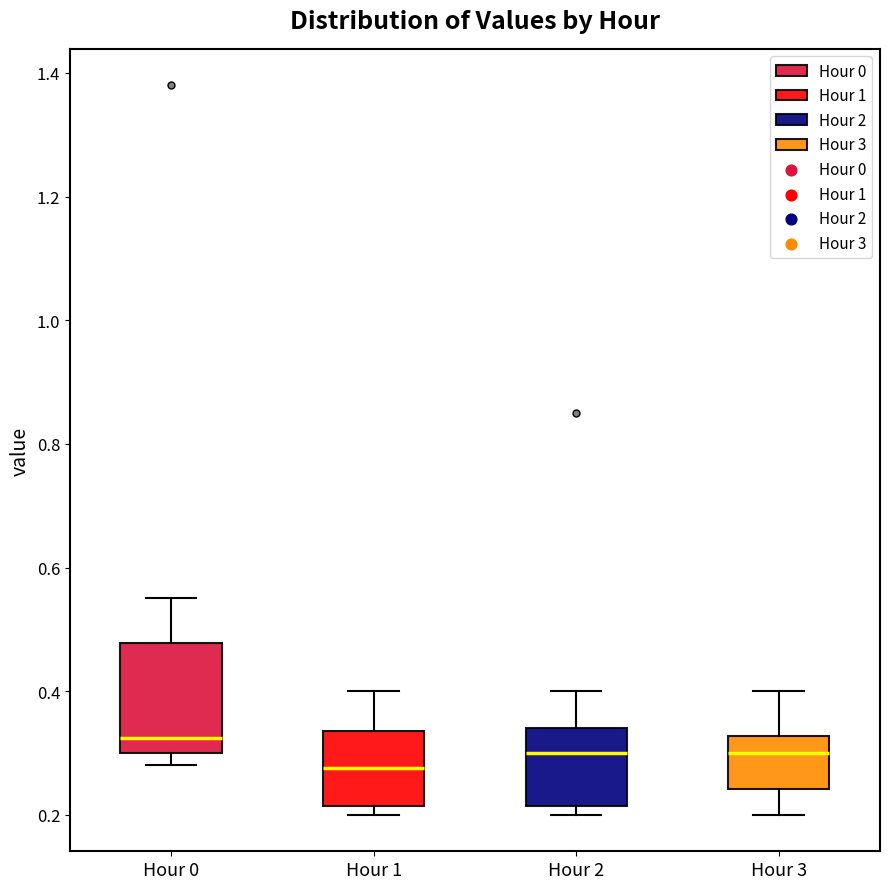

Which box is the tallest, from its lower edge to its upper edge?

Hour 0